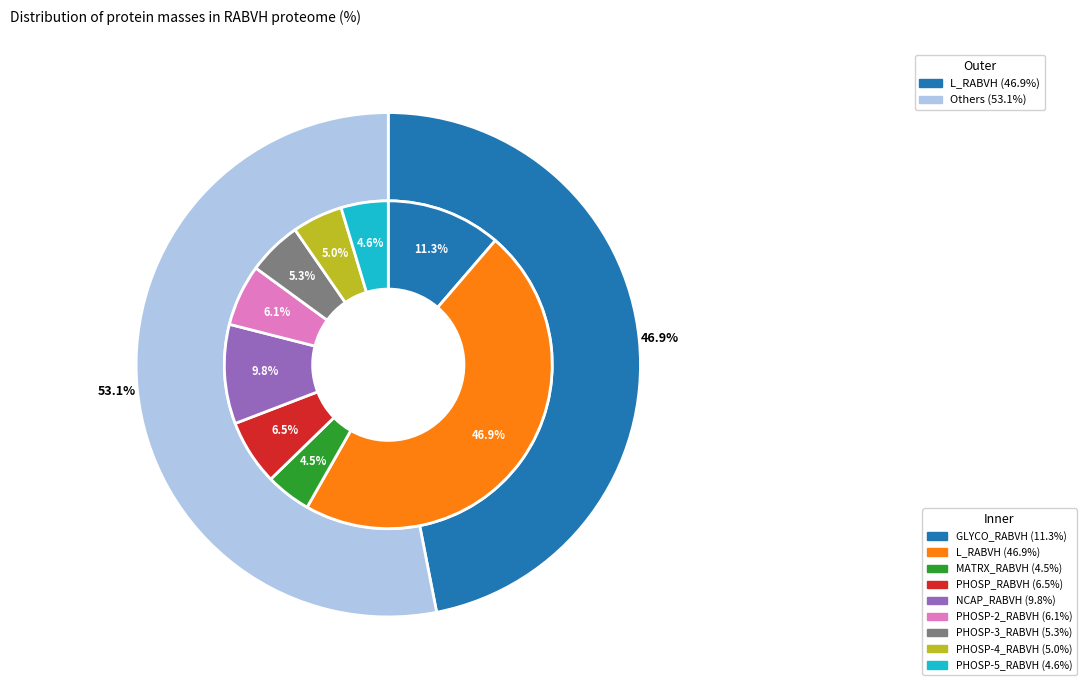

Is L_RABVH the majority of the pie?

No